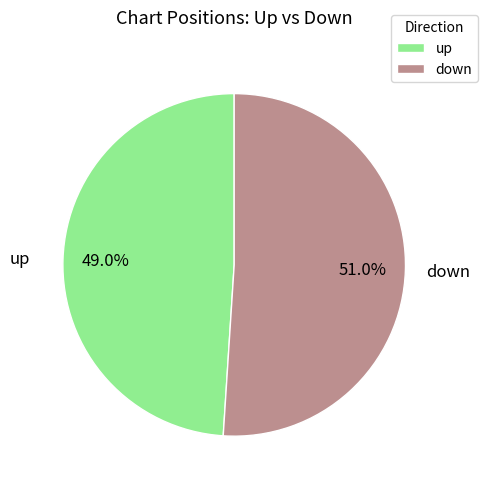

Which has a higher value, down or up?

down